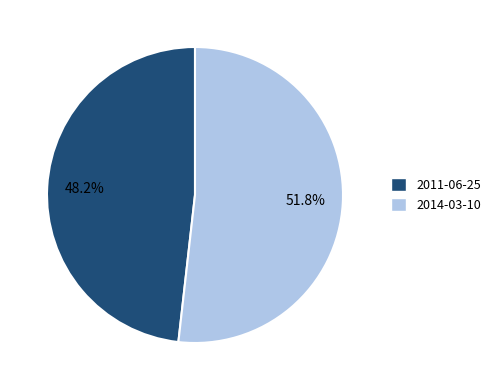

To the nearest percent, what portion does 2014-03-10 represent?

52%